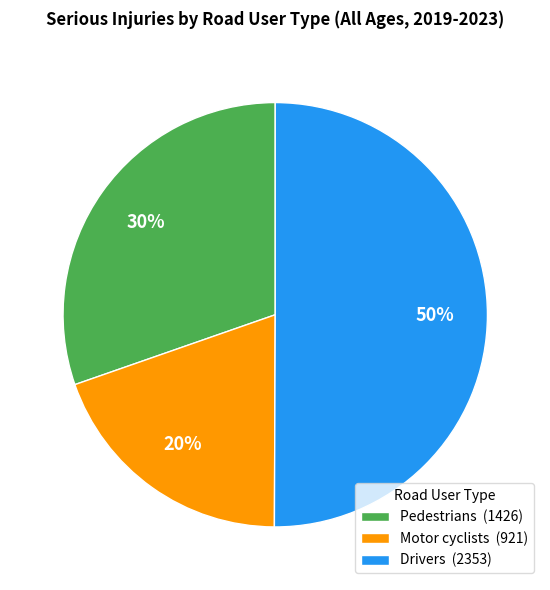

To the nearest percent, what percentage of the pie is Pedestrians?

30%